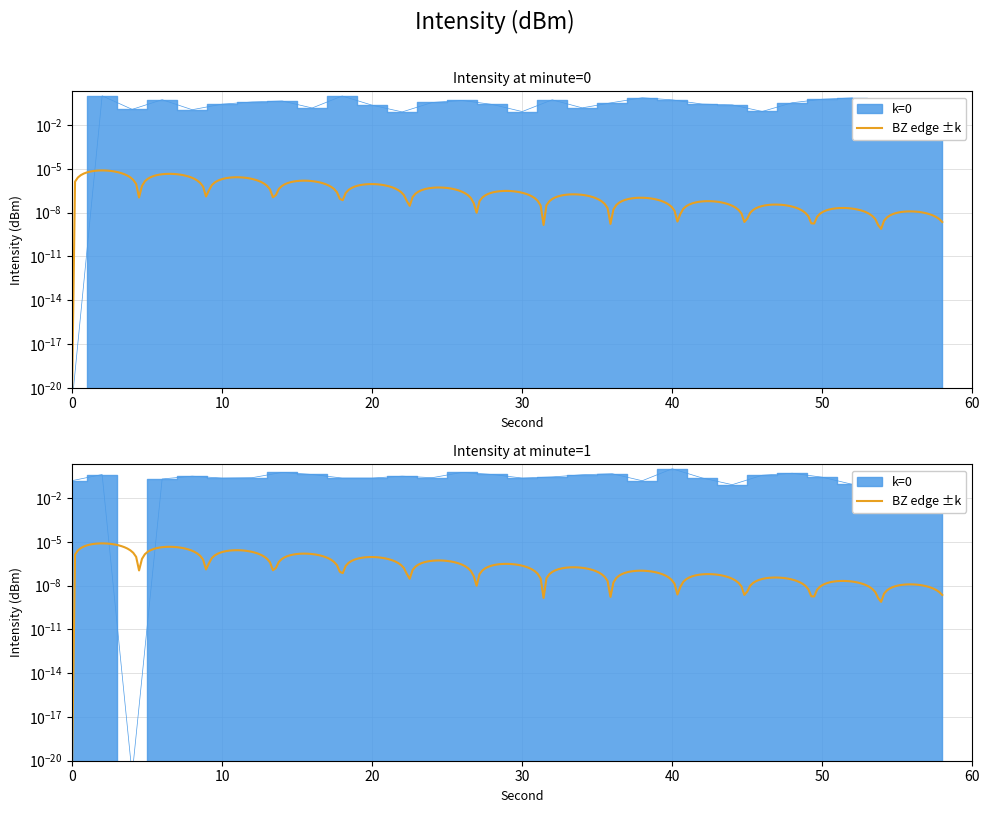

At which category does minute_1 reach its first local peak?

2